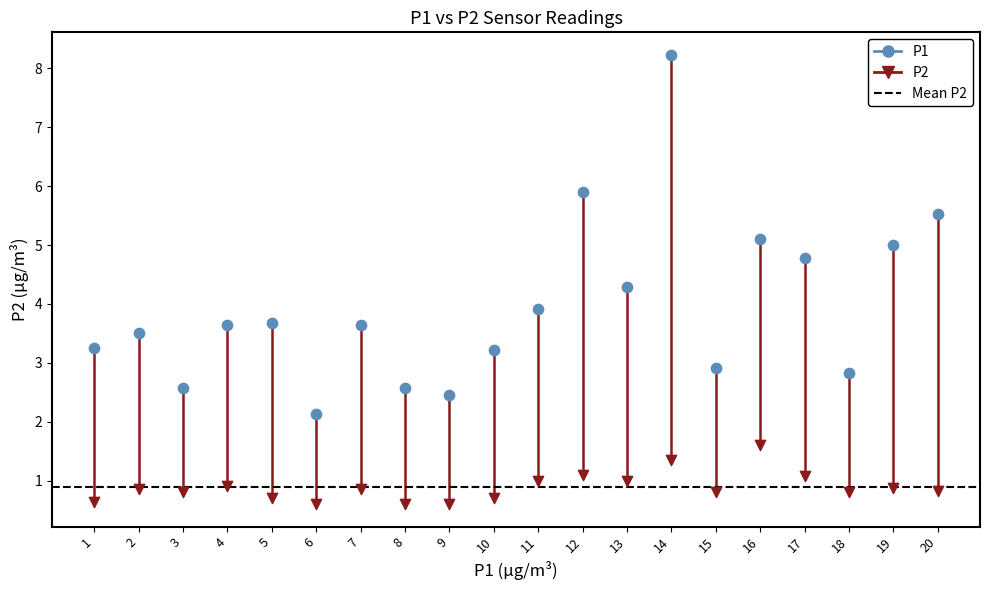

Which series has the widest spread of Y values?

P1